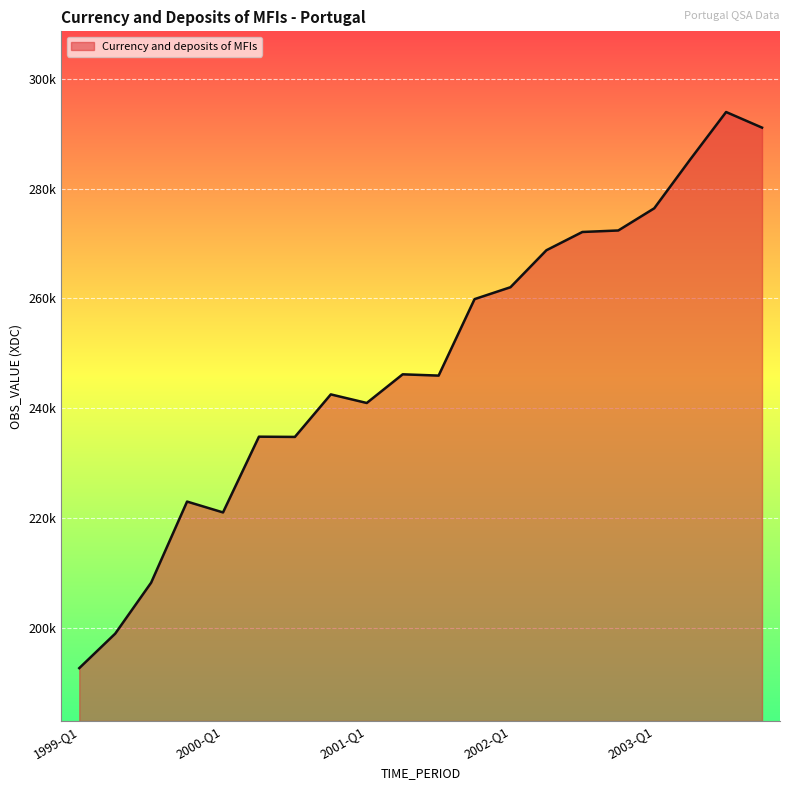

At which label does the data first exceed 246168?

2001-Q2